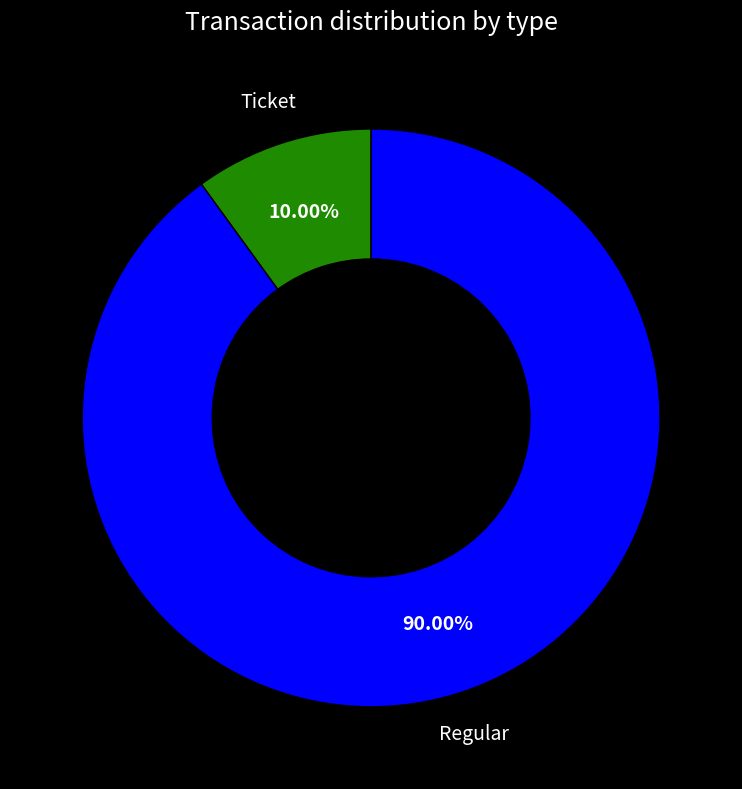

Which slice is the smallest?

Ticket